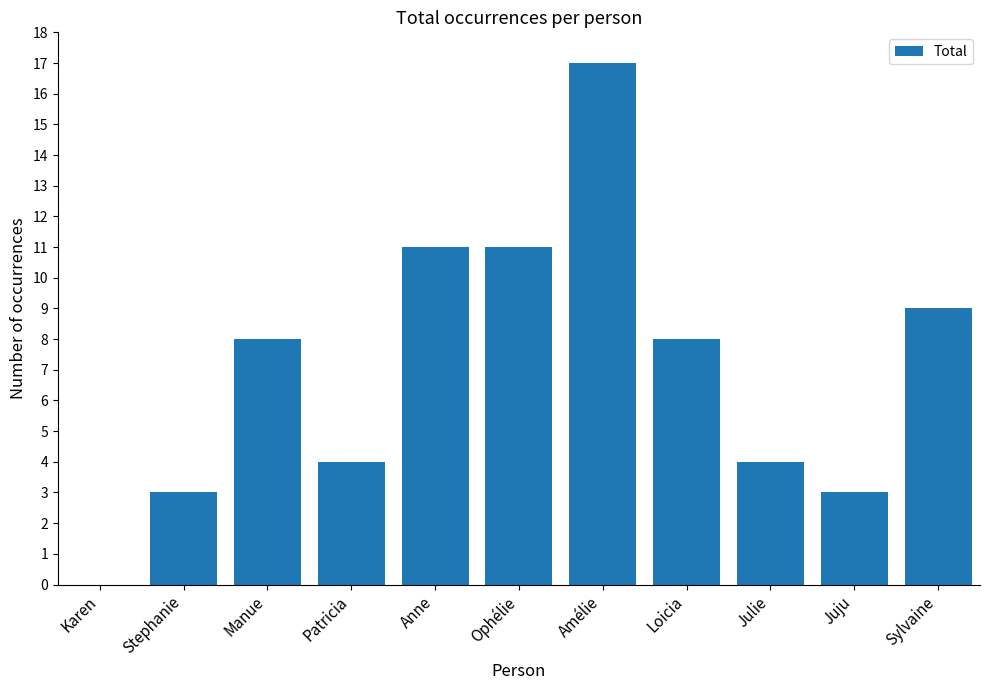

Reading left to right, extract all data points from this chart.

Karen=0	Stephanie=3	Manue=8	Patricia=4	Anne=11	Ophélie=11	Amélie=17	Loicia=8	Julie=4	Juju=3	Sylvaine=9